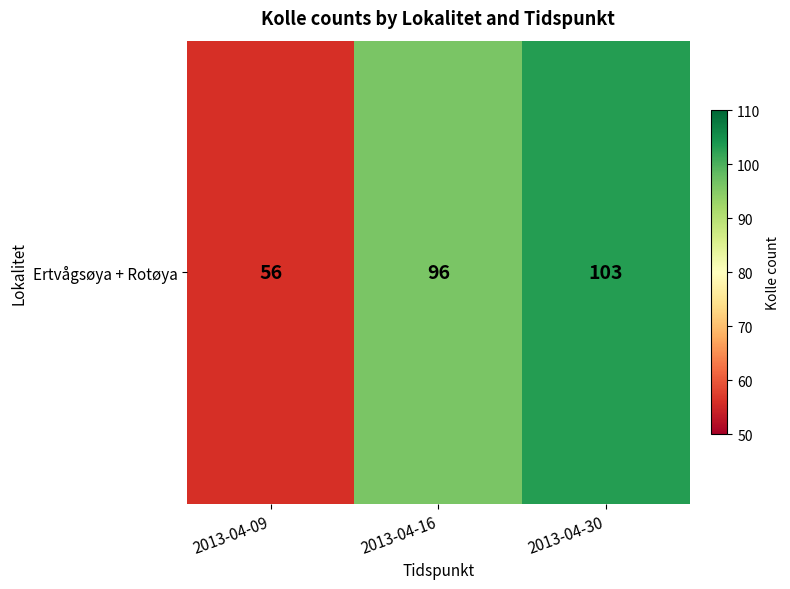

What is the greatest value displayed?

103